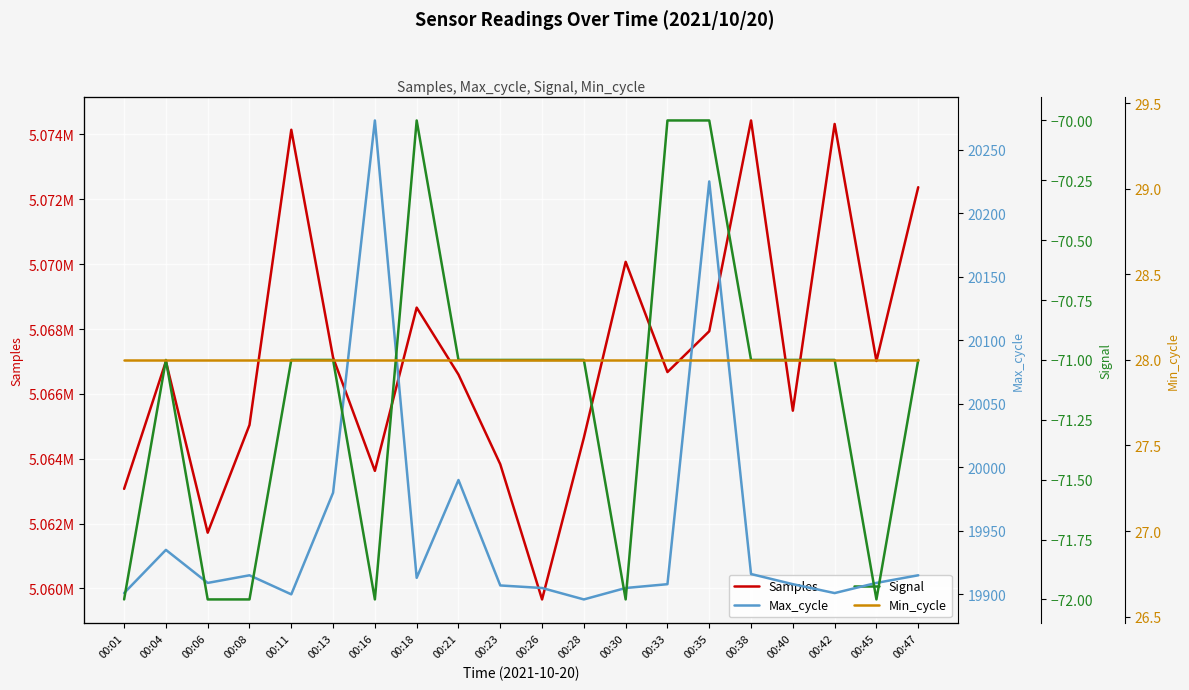

How many categories are shown in the chart?

20